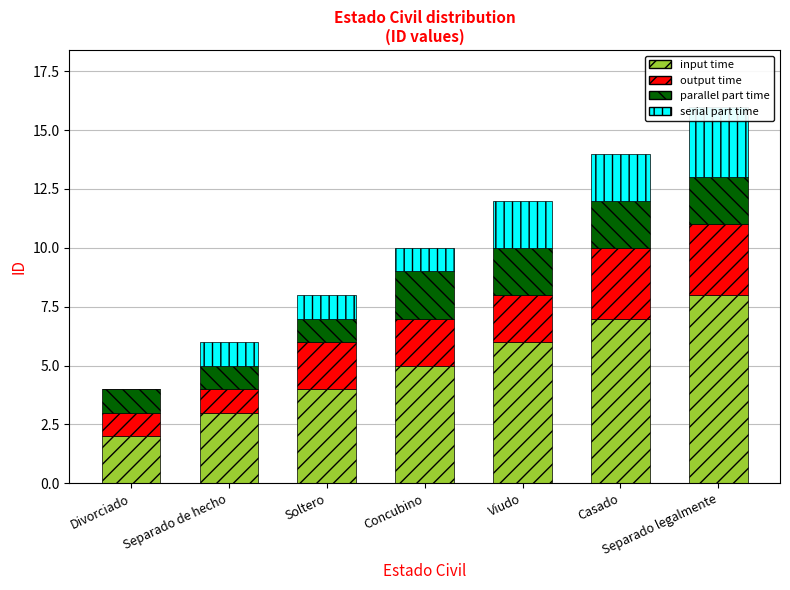

Reading left to right, what are all the values shown in this chart?

input time: 2	3	4	5	6	7	8
output time: 1	1	2	2	2	3	3
parallel part time: 1	1	1	2	2	2	2
serial part time: 0	1	1	1	2	2	3